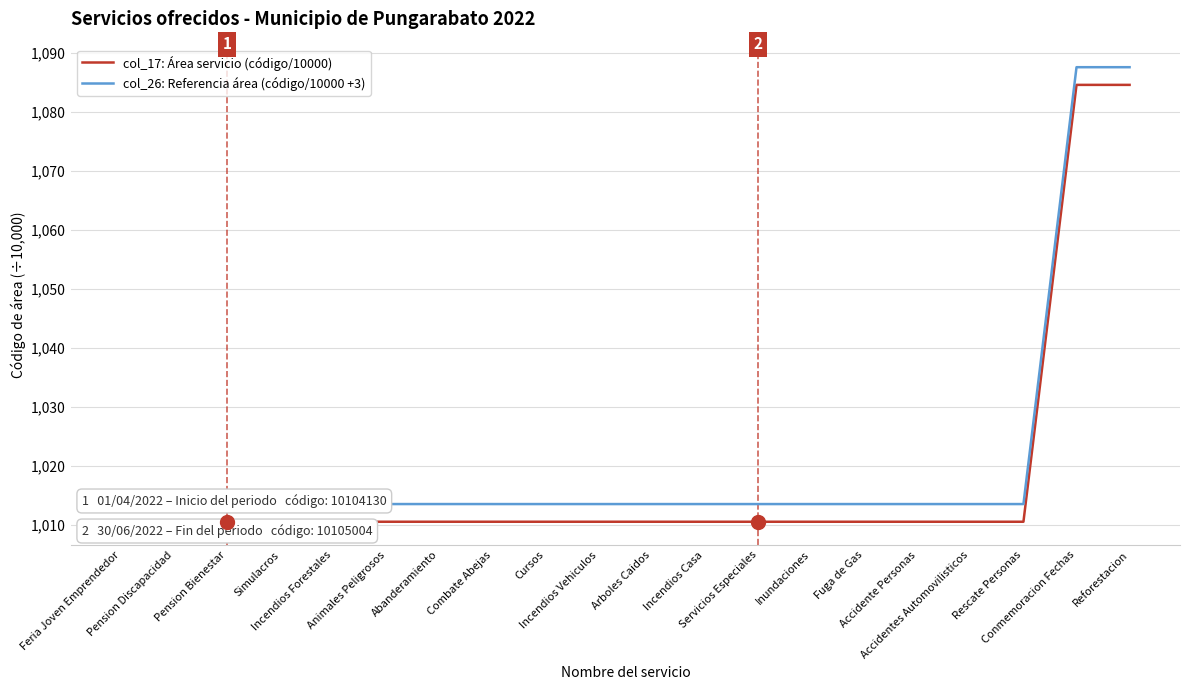

In col_17: Área servicio (código/10000), how many points are lower than both neighbors (excluding endpoints)?

2